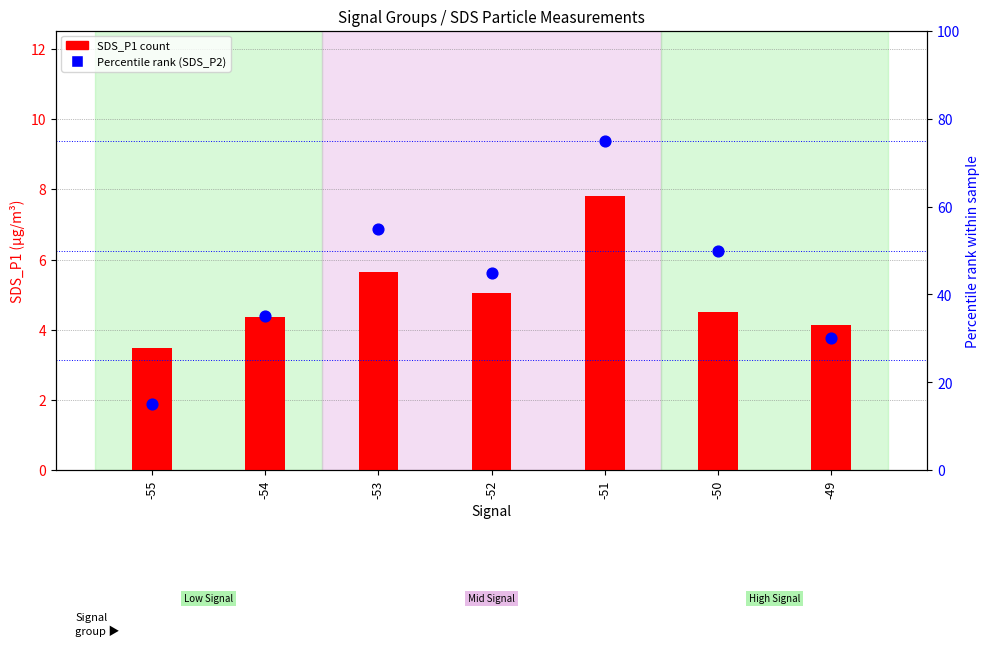

Is the value of SDS_P1 at -52 greater than the value of Percentile rank at -52?

No